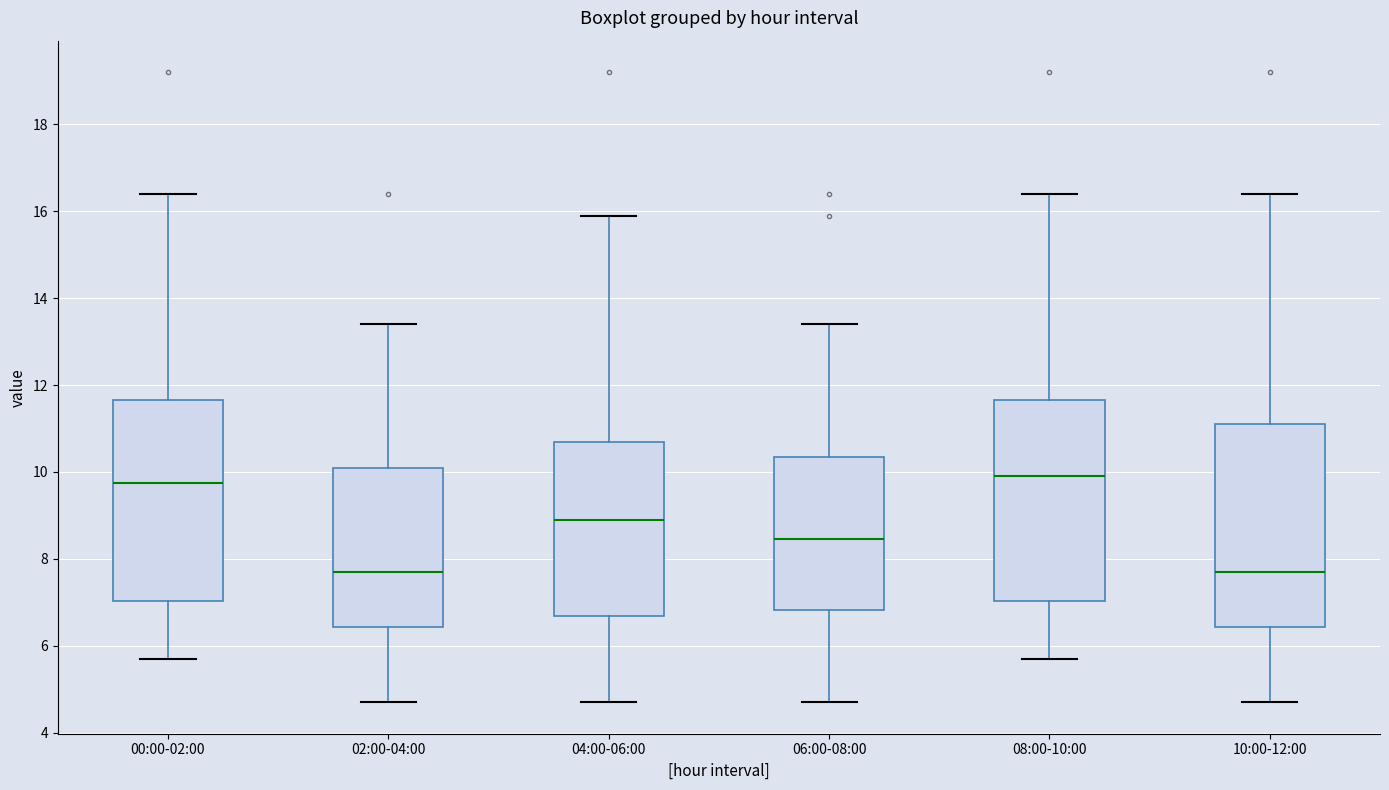

Reading left to right, read every box against the y-axis: the position of its median line, the range the box covers, and the ends of its whiskers. The values are not printed on the chart, so give them approximately, as read against the axis.

00:00-02:00: median 9.8, box 7.0 to 11.6, whiskers 5.8 to 16.4
02:00-04:00: median 7.8, box 6.4 to 10.2, whiskers 4.8 to 13.4
04:00-06:00: median 9.0, box 6.6 to 10.8, whiskers 4.8 to 16.0
06:00-08:00: median 8.4, box 6.8 to 10.4, whiskers 4.8 to 13.4
08:00-10:00: median 10.0, box 7.0 to 11.6, whiskers 5.8 to 16.4
10:00-12:00: median 7.8, box 6.4 to 11.2, whiskers 4.8 to 16.4